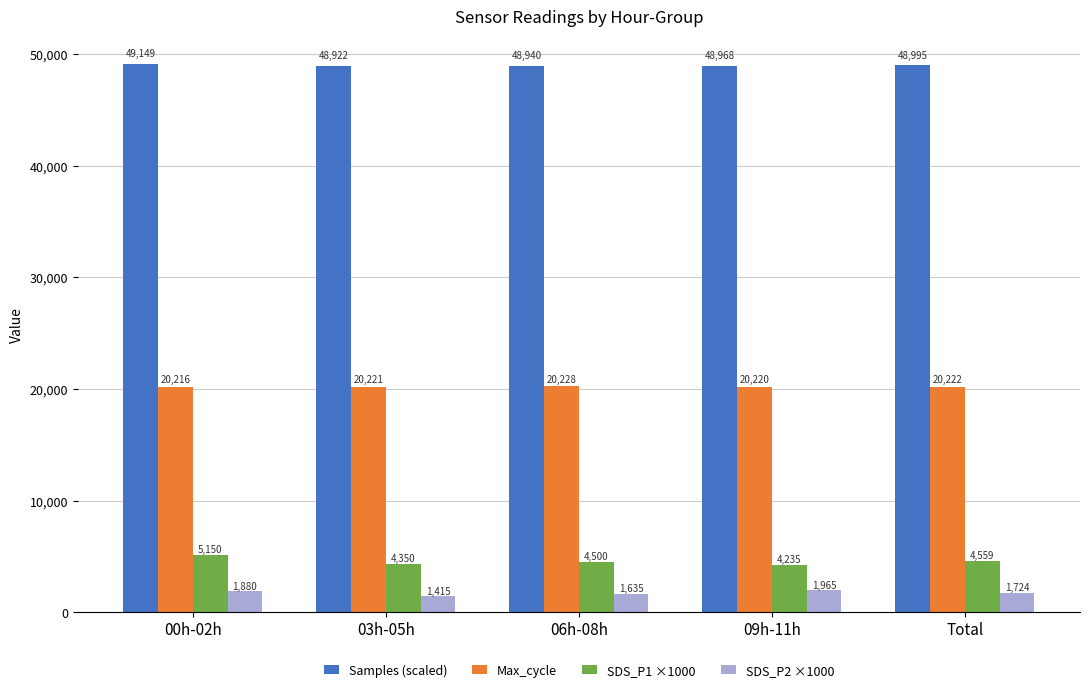

How many groups of bars are there?

5